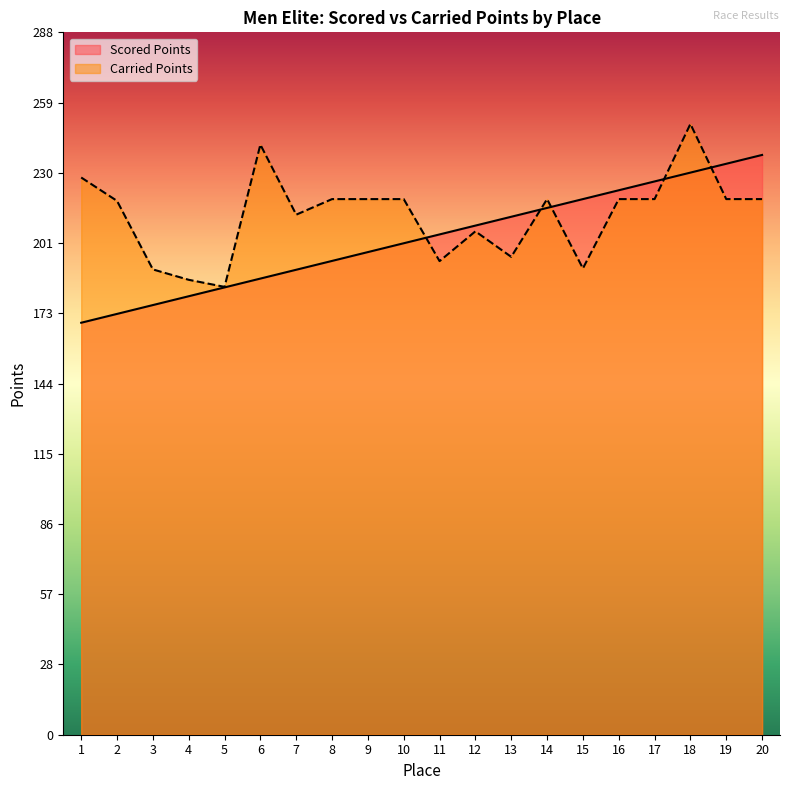

True or false: Scored Points has more than 0 points higher than both neighbors.

False